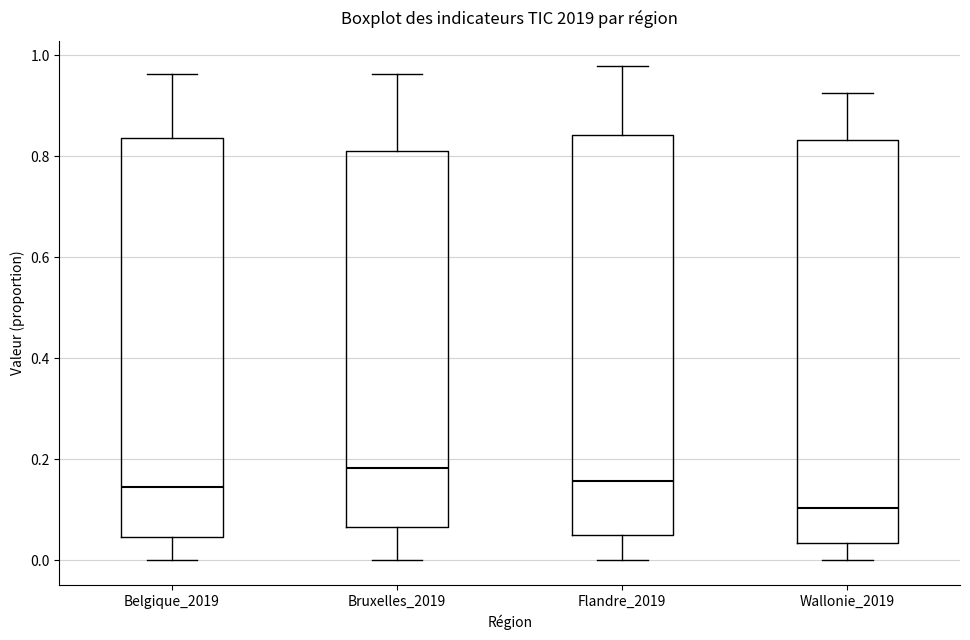

Which box has the highest median line?

Bruxelles_2019